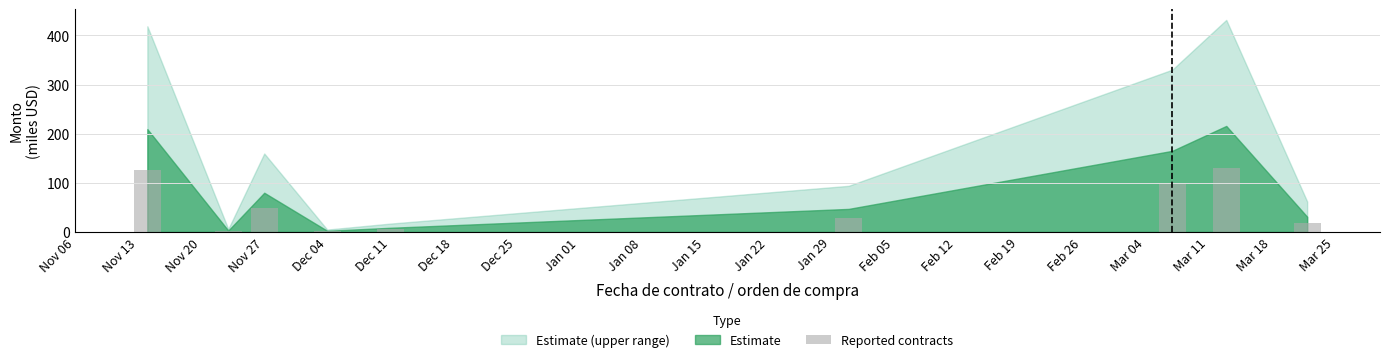

What is the maximum value shown in the chart?

129.4